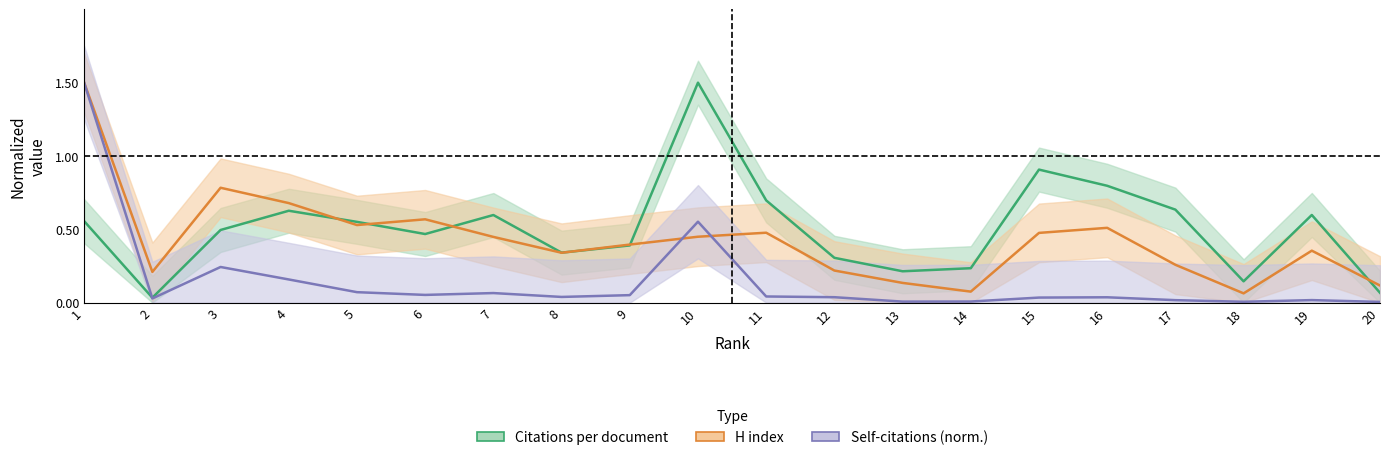

The value of H index at 13 is 0.1. True or false?

False